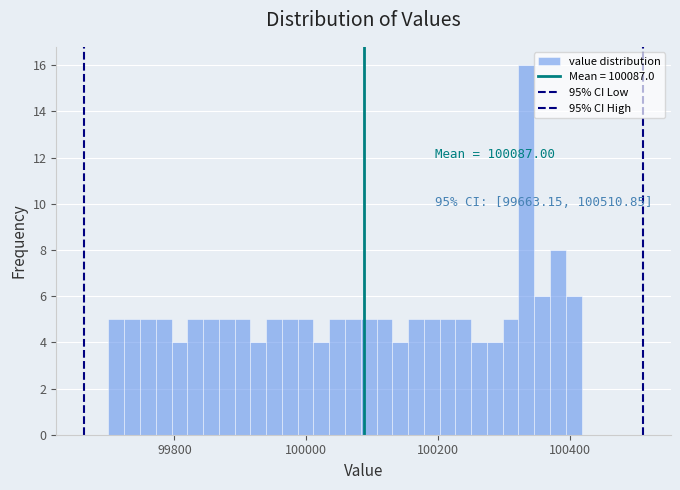

Around what value on the x-axis is the tallest bar? Give the approximate position of its centre, as read against the axis.

100340